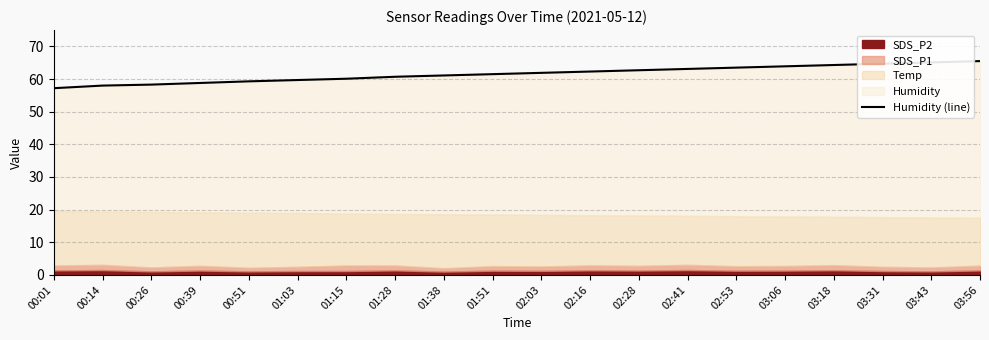

What is the label of the 1st point from the right?

03:56